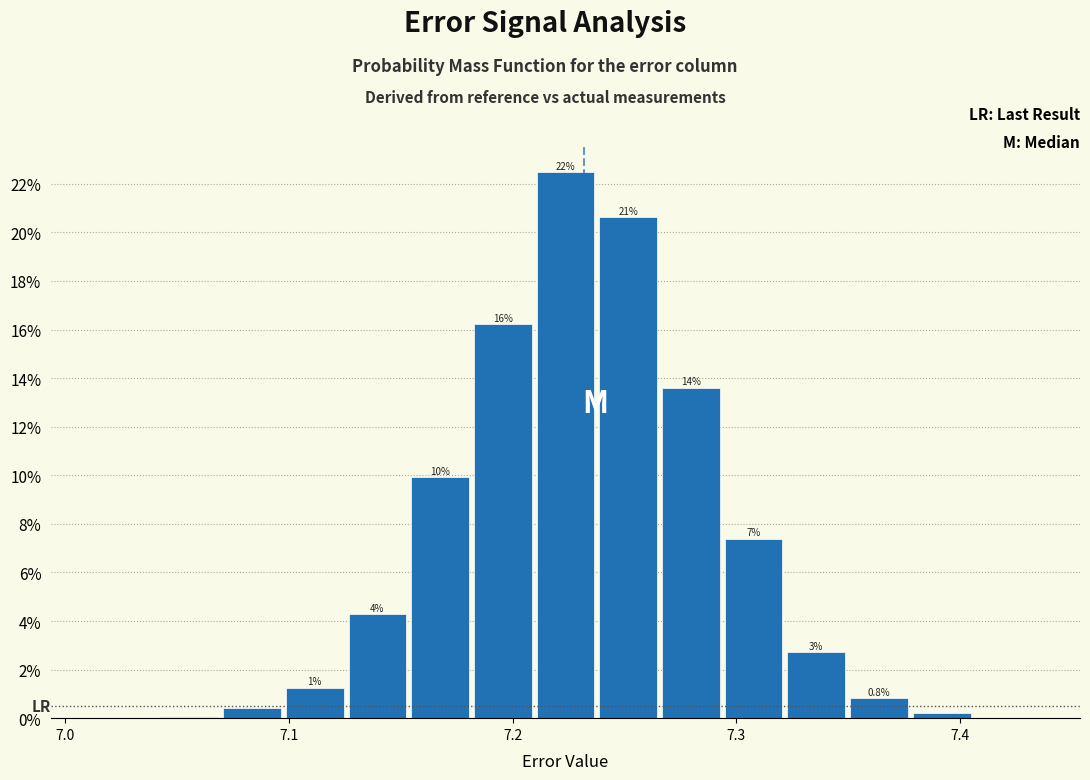

Around what value on the x-axis is the tallest bar? Give the approximate position of its centre, as read against the axis.

7.22